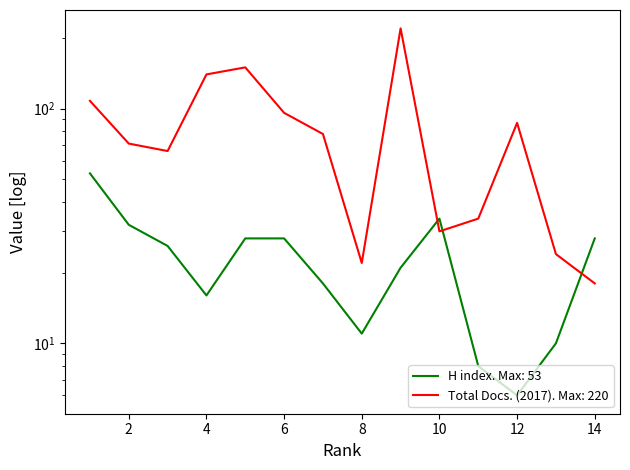

What is the sum of the H index values at 2 and 7?

50